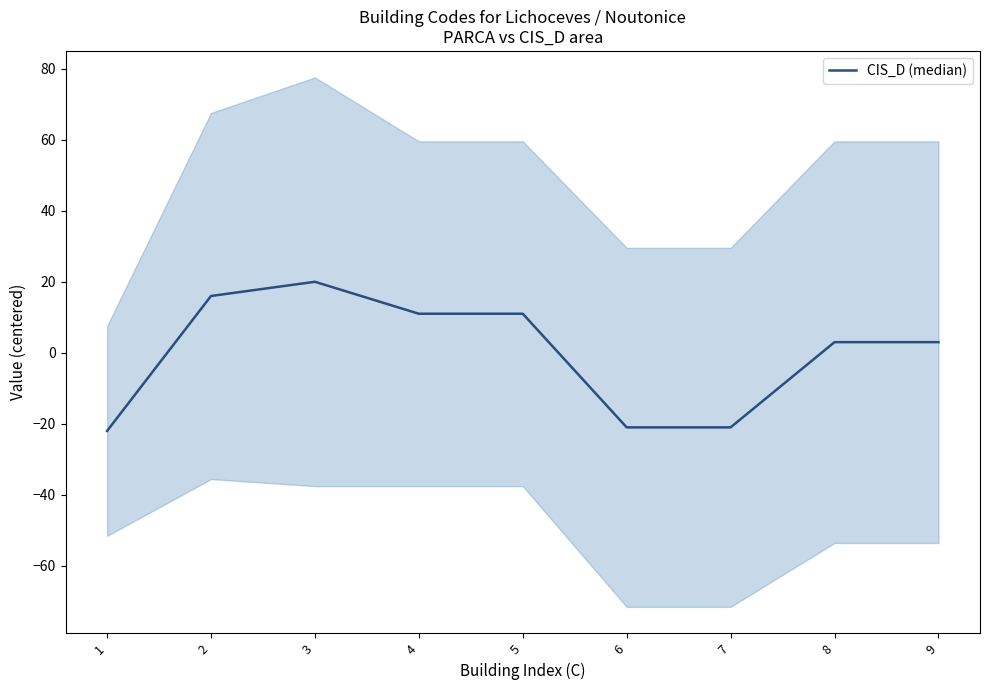

True or false: there are more than 1 points higher than both neighbors.

False